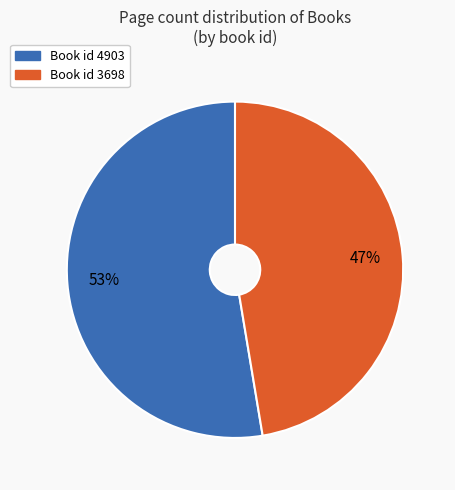

Is there any slice that represents more than half of the pie?

Yes